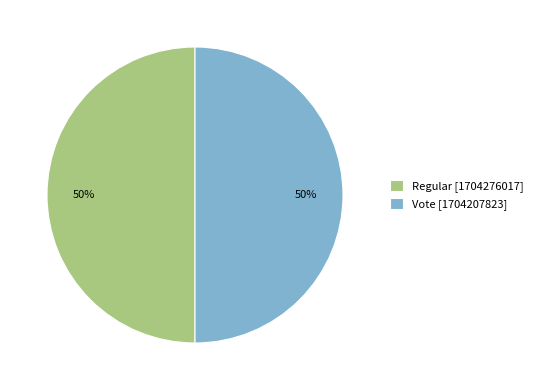

The Regular [1704276017] slice represents 61% of the pie. True or false?

False